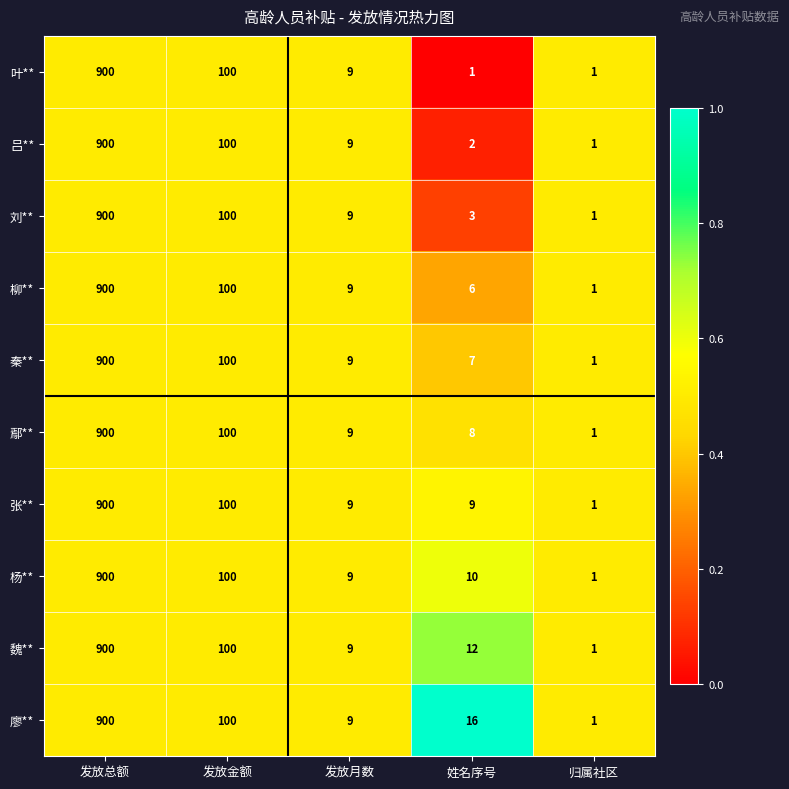

The value of 叶** at 发放金额 is 54. True or false?

False